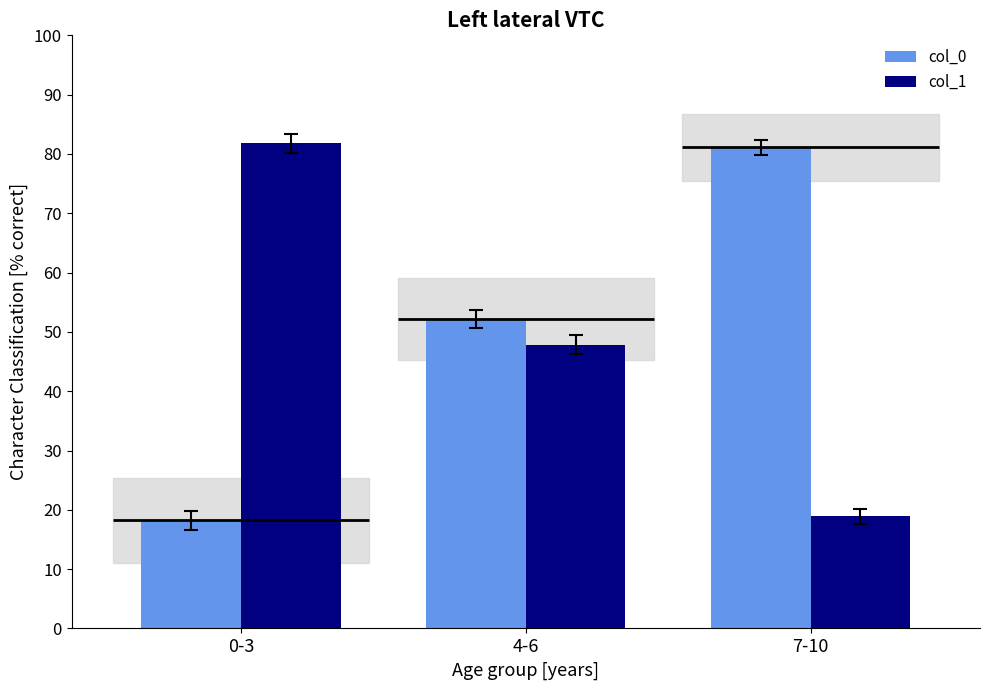

What is the label of the 2nd bar from the left?

4-6